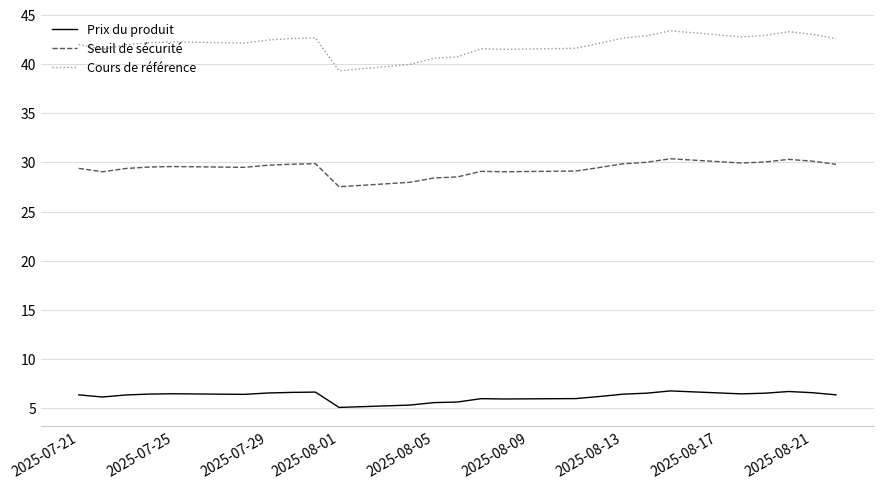

Which series has the largest total across all categories?

Cours de référence